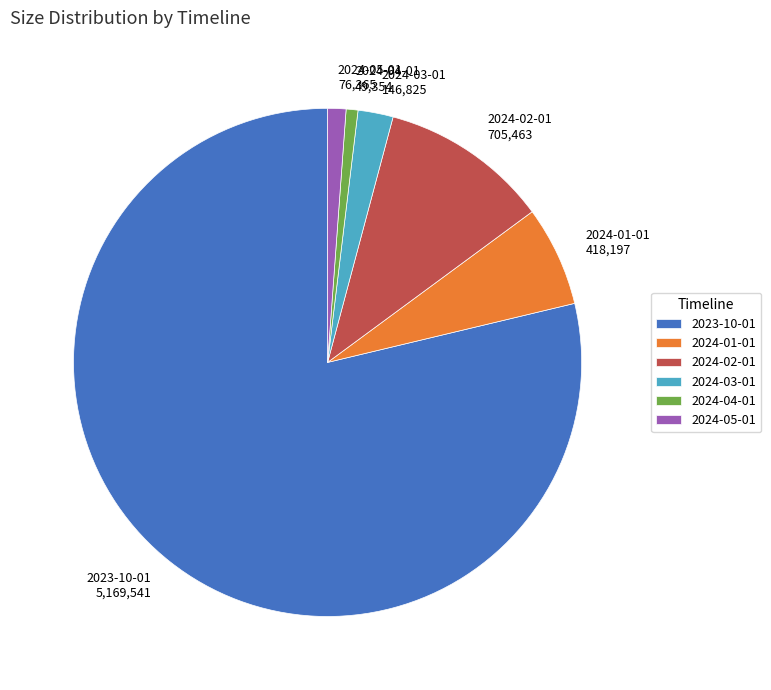

How many segments does this pie chart have?

6